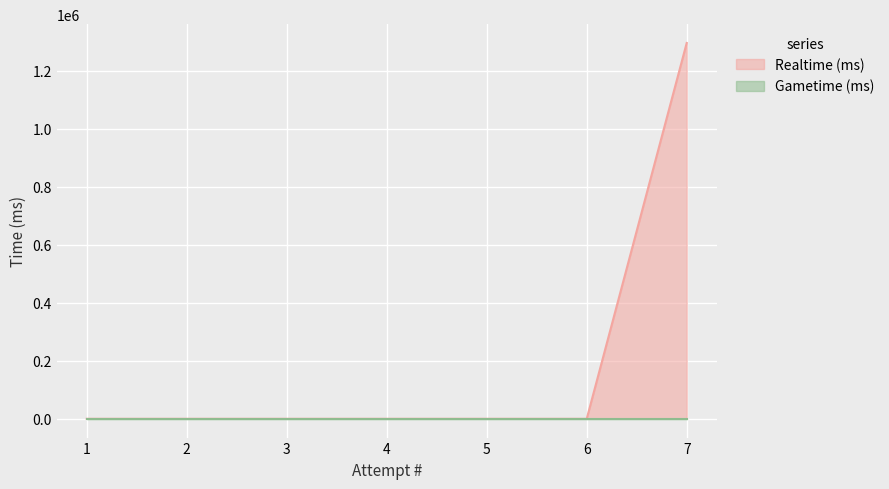

How many lines are shown in the chart?

2